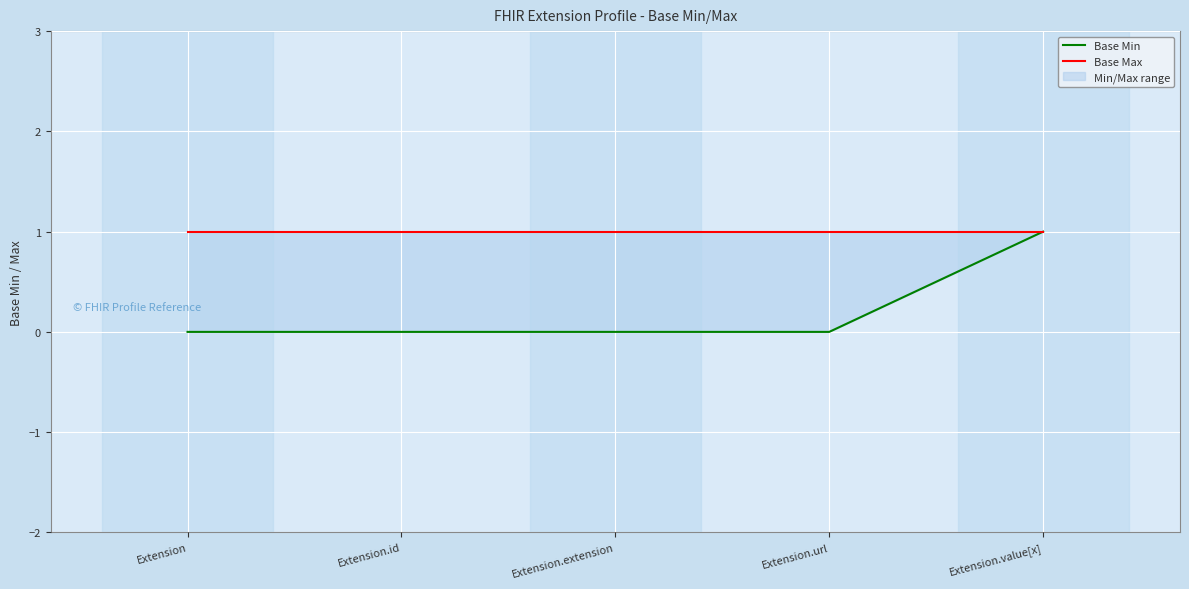

At how many categories does at least one series exceed 0?

5